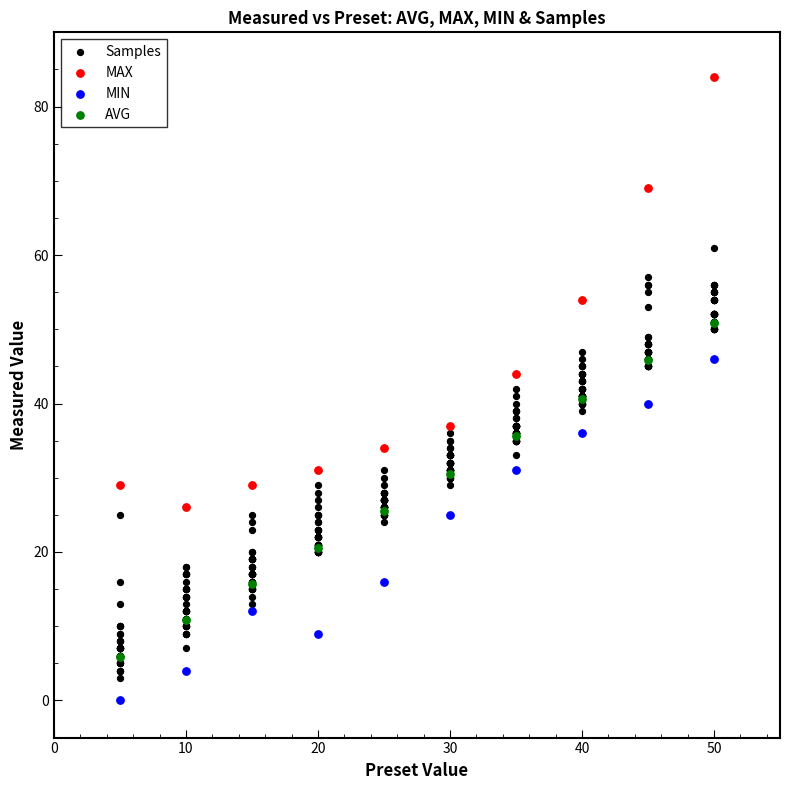

Which series has the largest Y range (max minus min)?

Samples